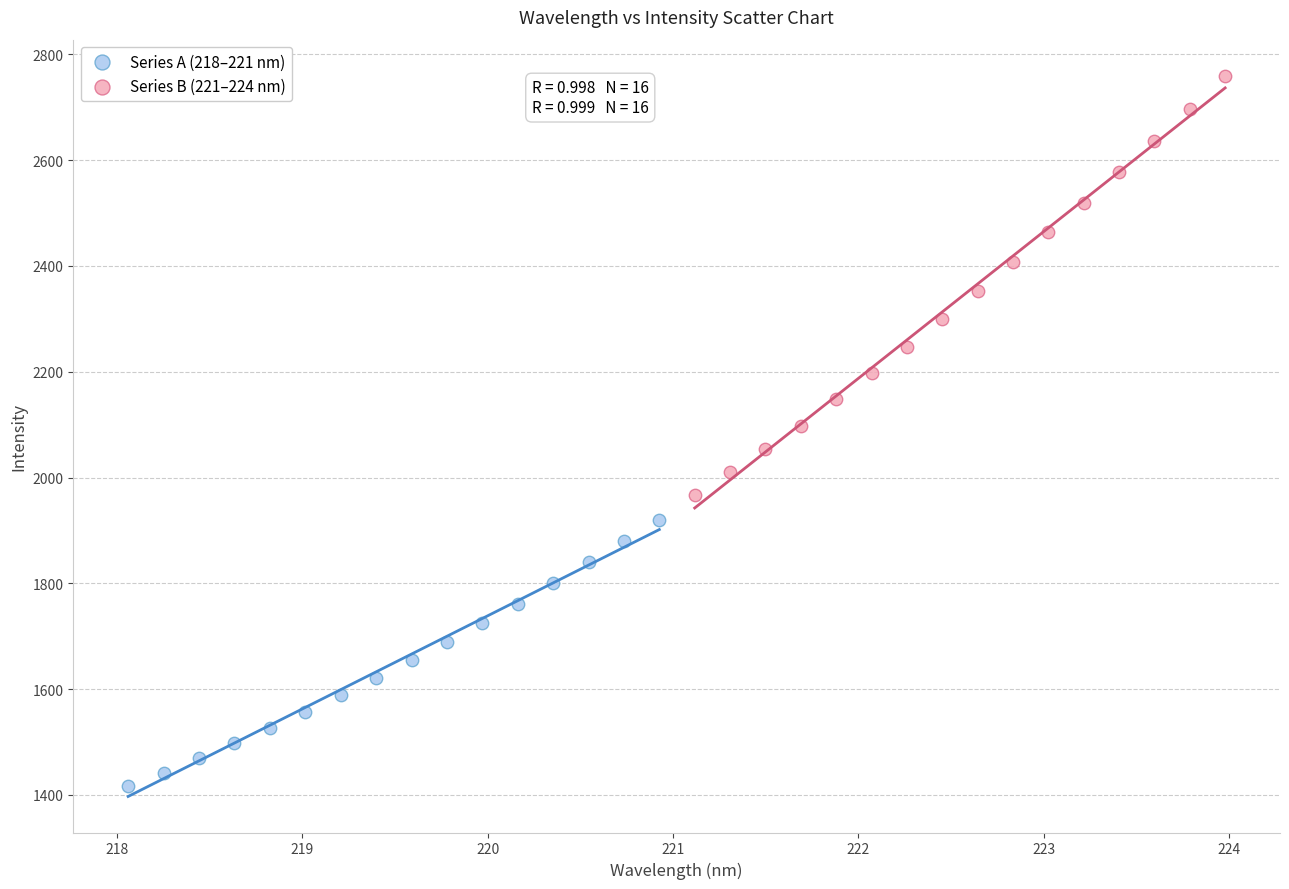

Which series reaches the minimum Y coordinate?

Series A (218–221 nm)